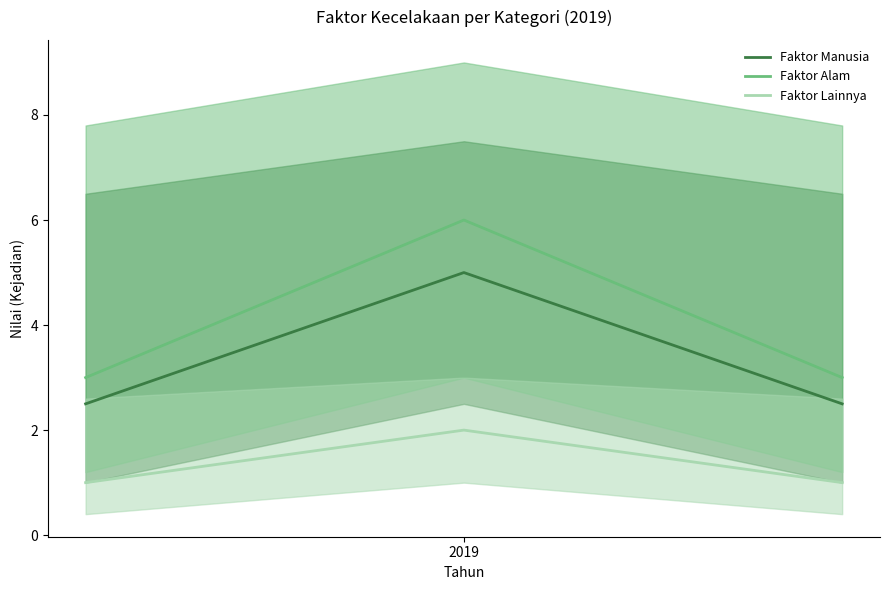

Rank the series by their maximum value, from highest to lowest.

Faktor Alam, Faktor Manusia, Faktor Lainnya